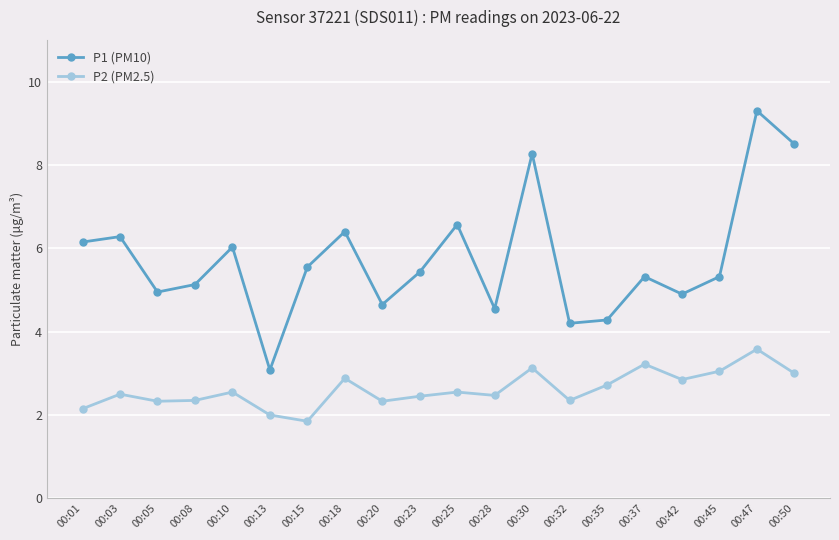

True or false: P2 (PM2.5) and P1 (PM10) cross at least once.

False